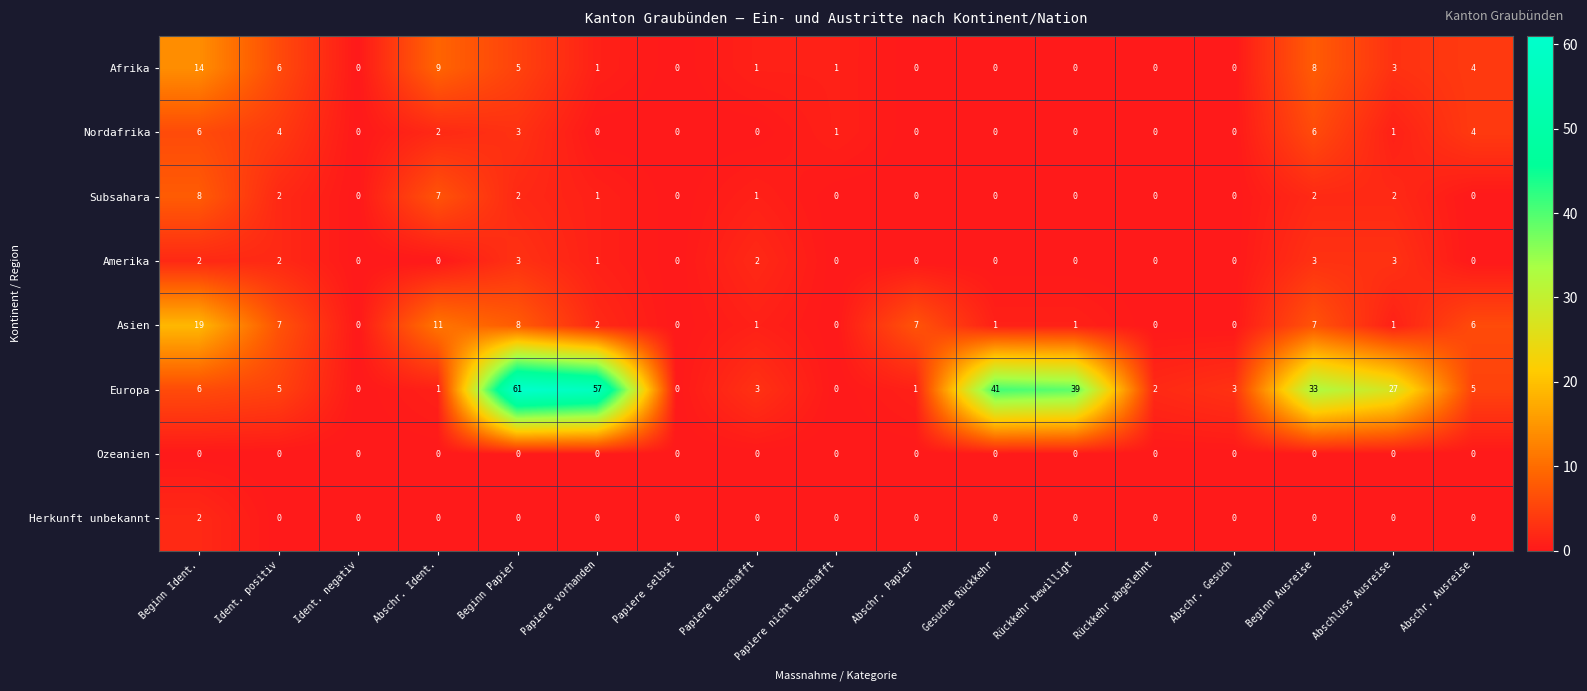

How many categories are shown in the chart?

17